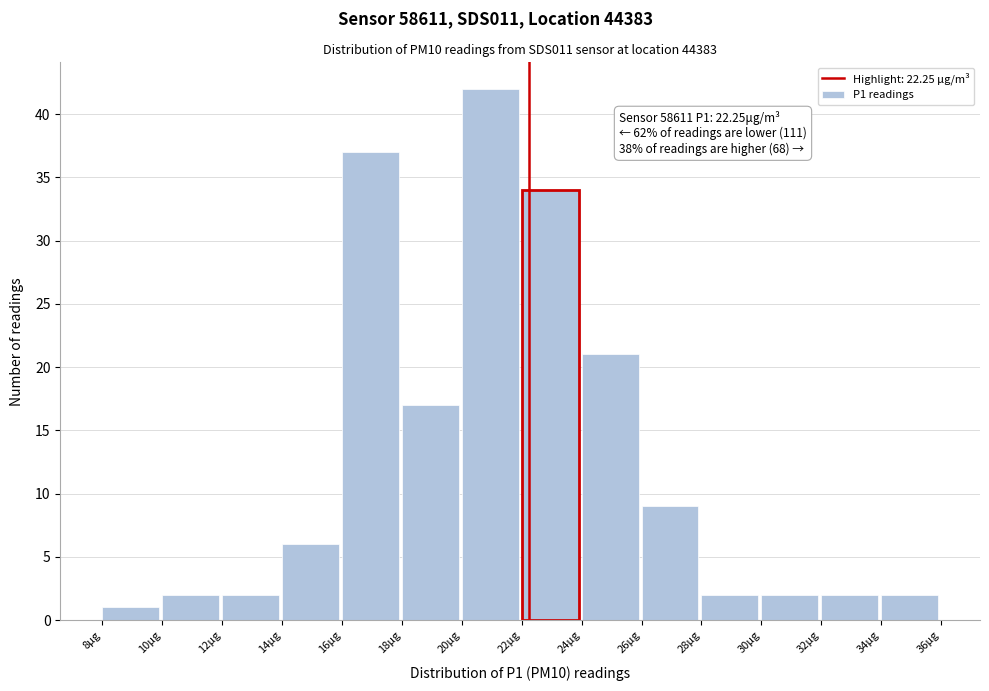

Which range on the x-axis has the tallest bar?

20 to 22